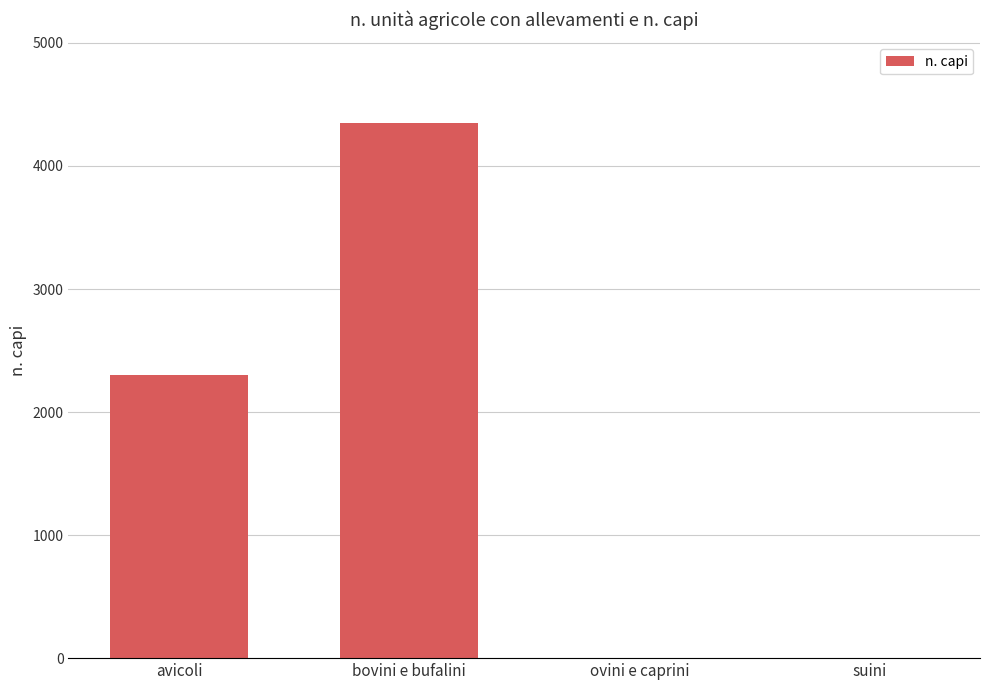

What is the greatest value displayed?

4352